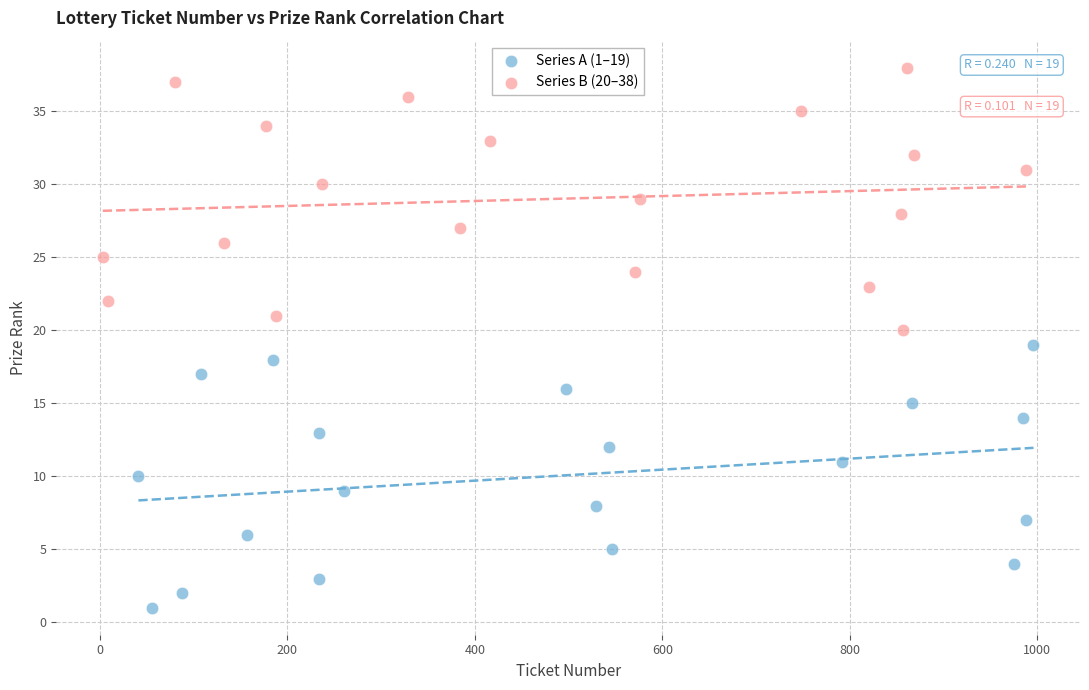

What are all the series names shown in the legend?

Series A (1–19), Series B (20–38)